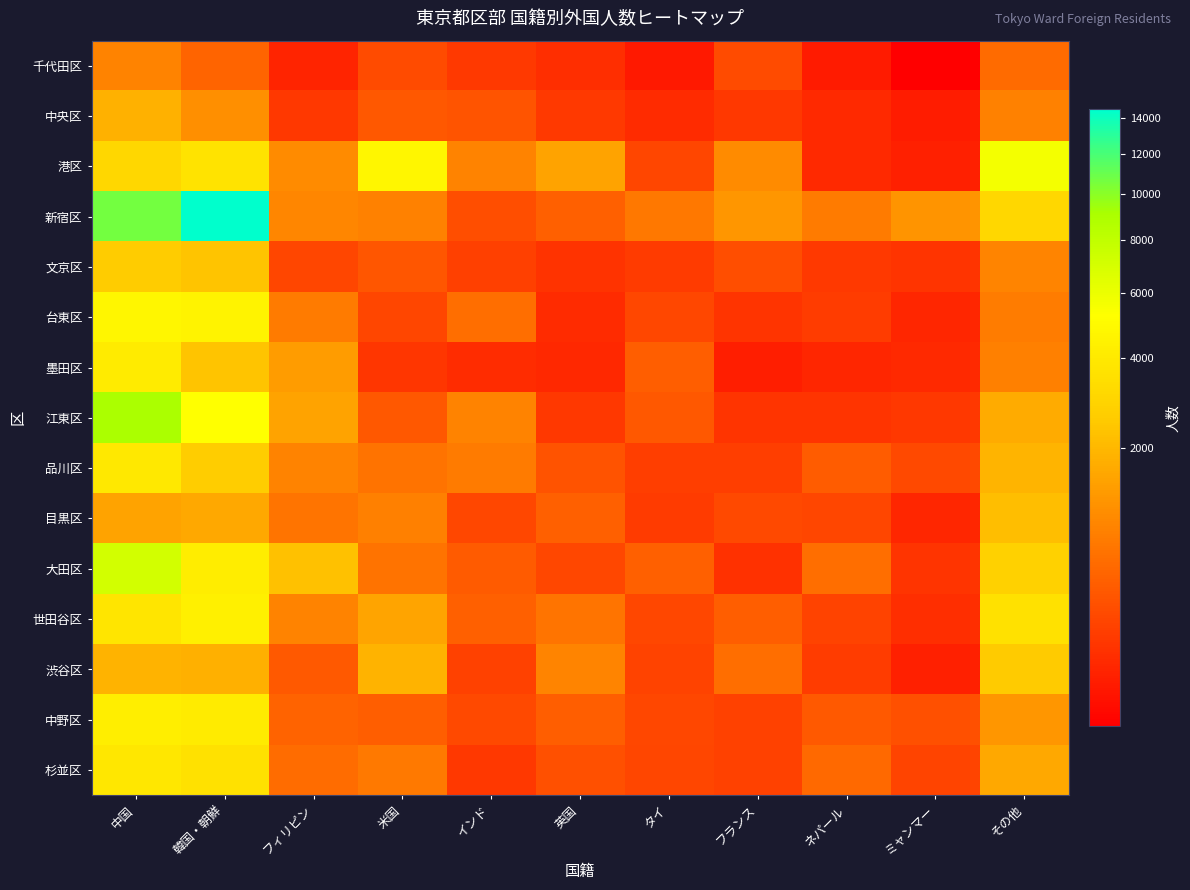

Which label corresponds to the smallest value in the chart?

ミャンマー